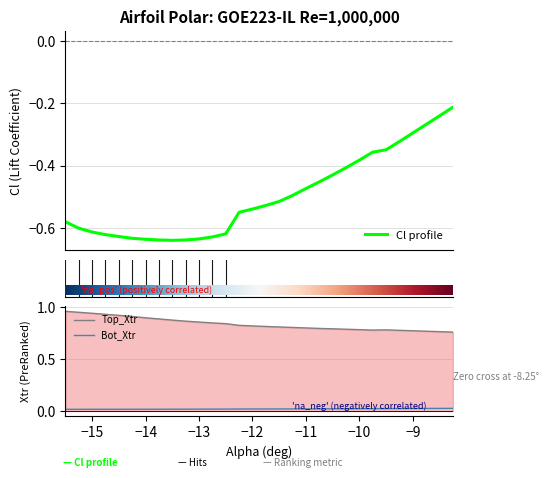

True or false: Top_Xtr and Bot_Xtr cross at least once.

False